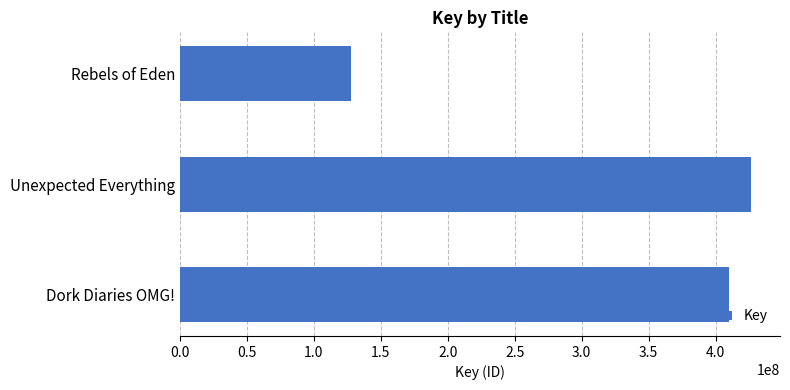

Reading top to bottom, list all the values displayed in this chart.

127660754	426713605	409686399